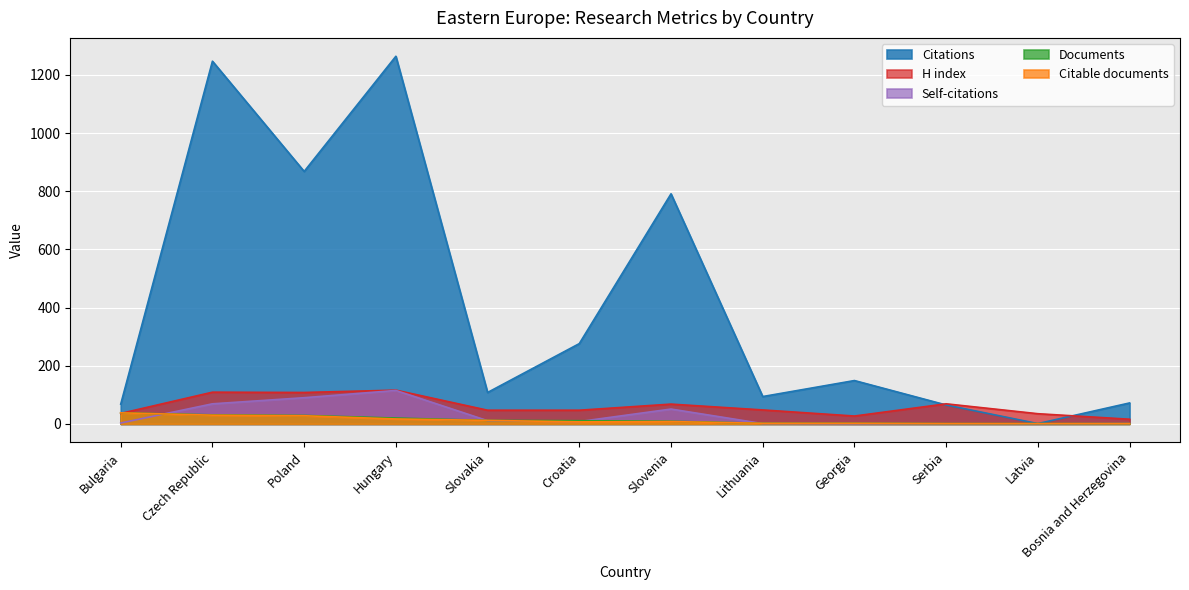

Which category has the highest value in the Citations series?

Hungary